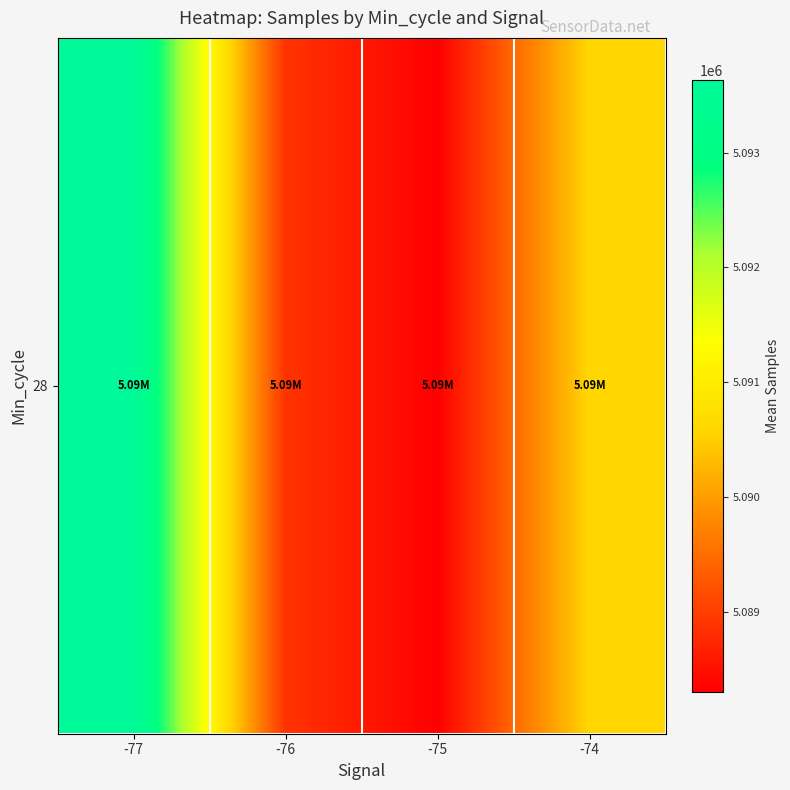

Where does the data first go above 5090584?

-77